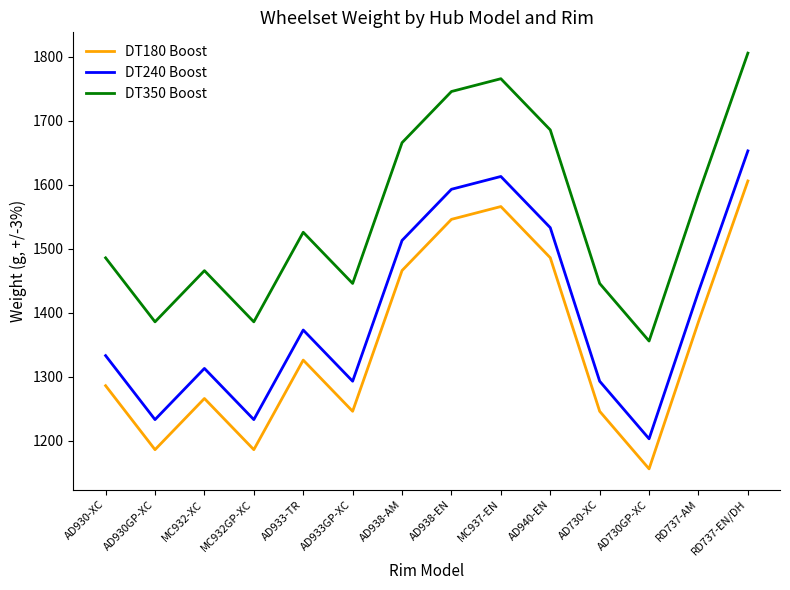

What is the maximum value for DT350 Boost?

1805.8